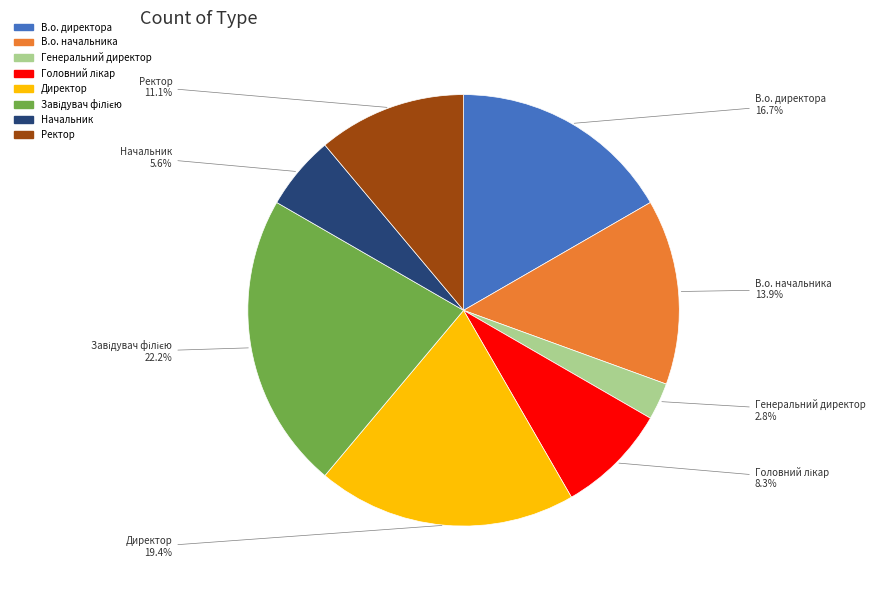

Is there a majority slice in this chart?

No